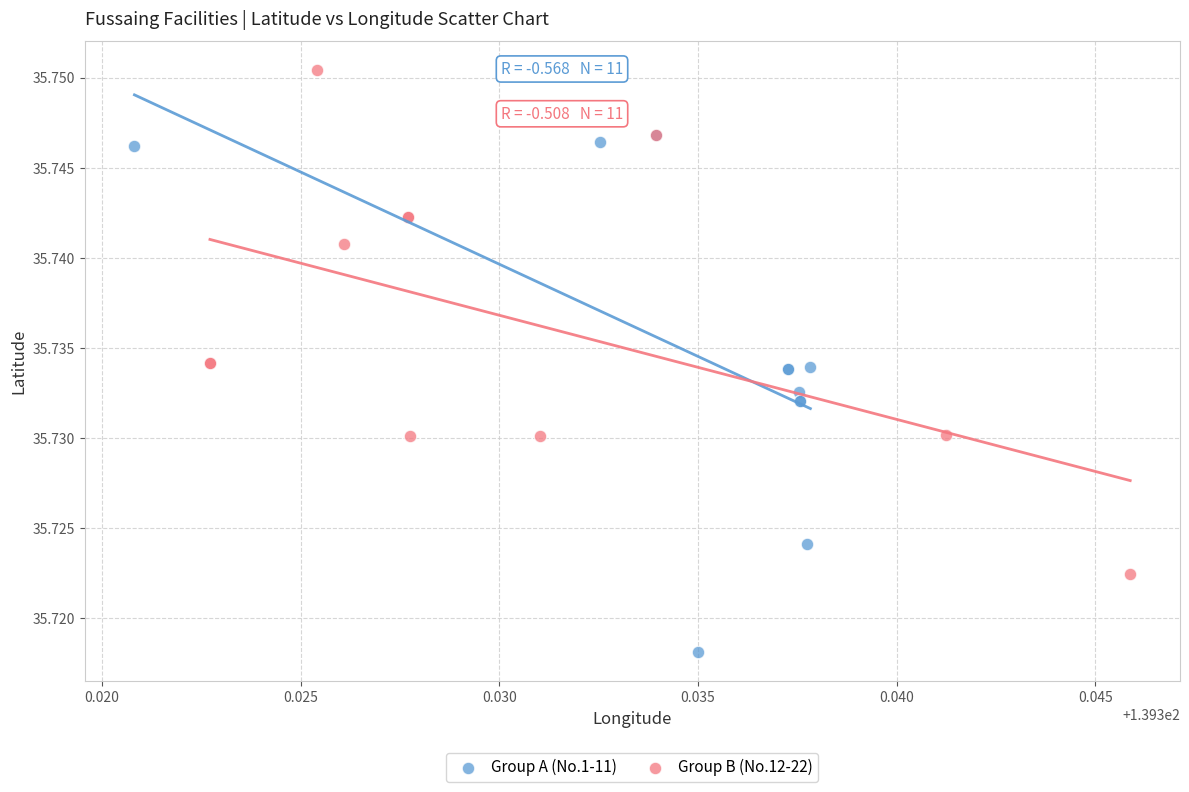

Which series contains the highest Y value?

Group B (No.12-22)